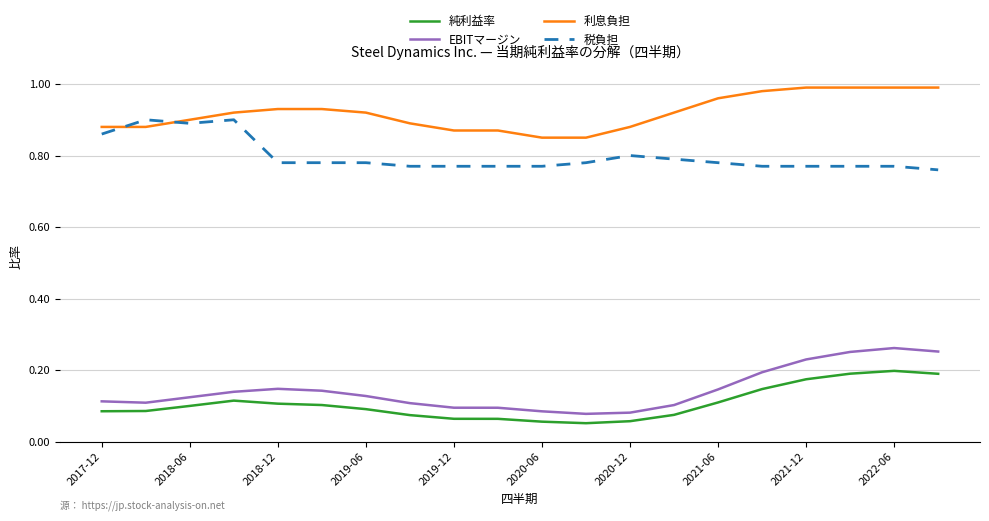

True or false: 純利益率 and 利息負担 intersect in this chart.

False